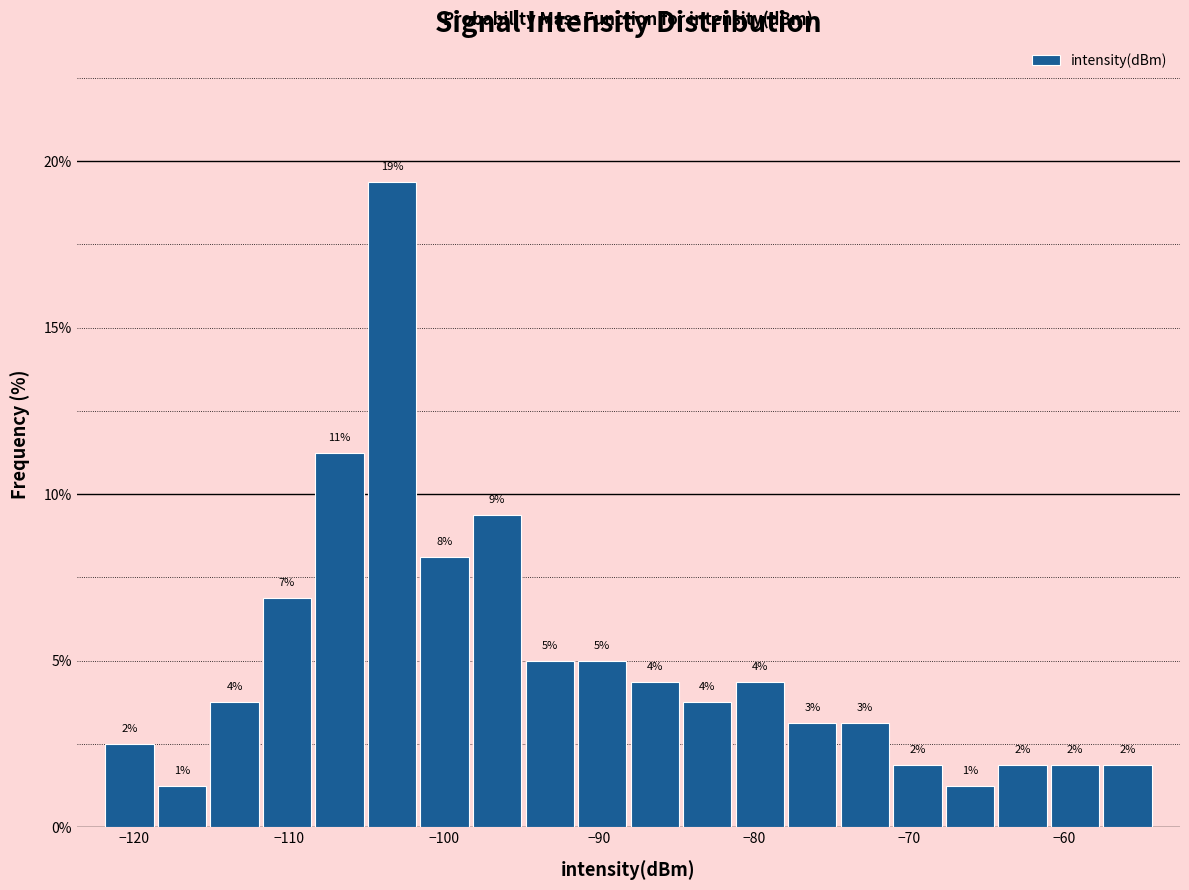

Read against the x-axis, roughly where is the centre of the tallest bar?

-103